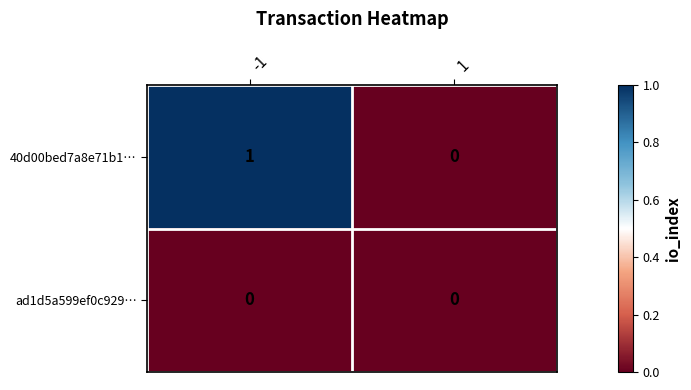

Reading right to left, extract all data points from this chart.

40d00bed7a8e71b1…: 0	1
ad1d5a599ef0c929…: 0	0